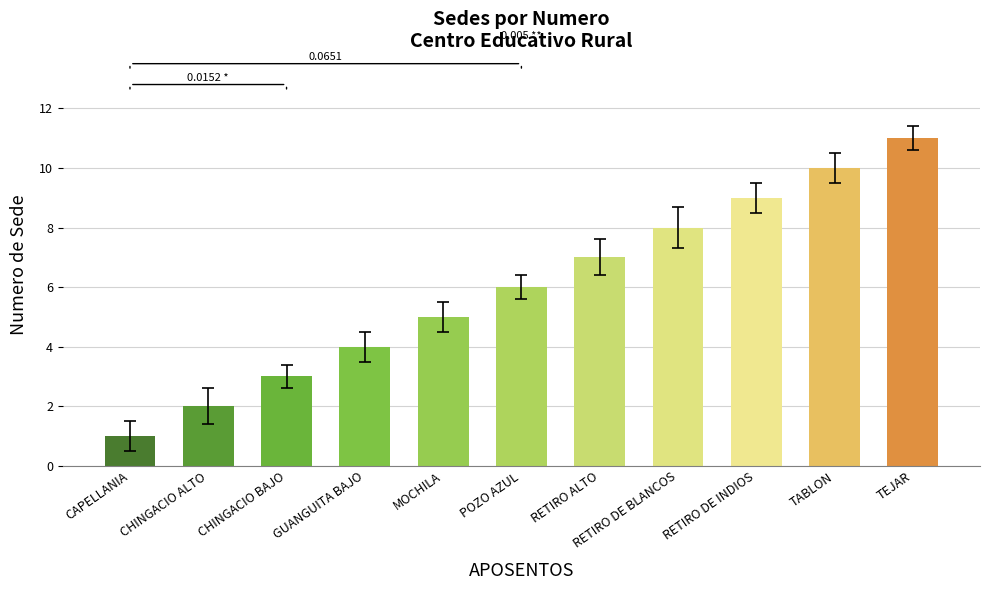

List the labels in order of value, smallest first.

CAPELLANIA, CHINGACIO ALTO, CHINGACIO BAJO, GUANGUITA BAJO, MOCHILA, POZO AZUL, RETIRO ALTO, RETIRO DE BLANCOS, RETIRO DE INDIOS, TABLON, TEJAR